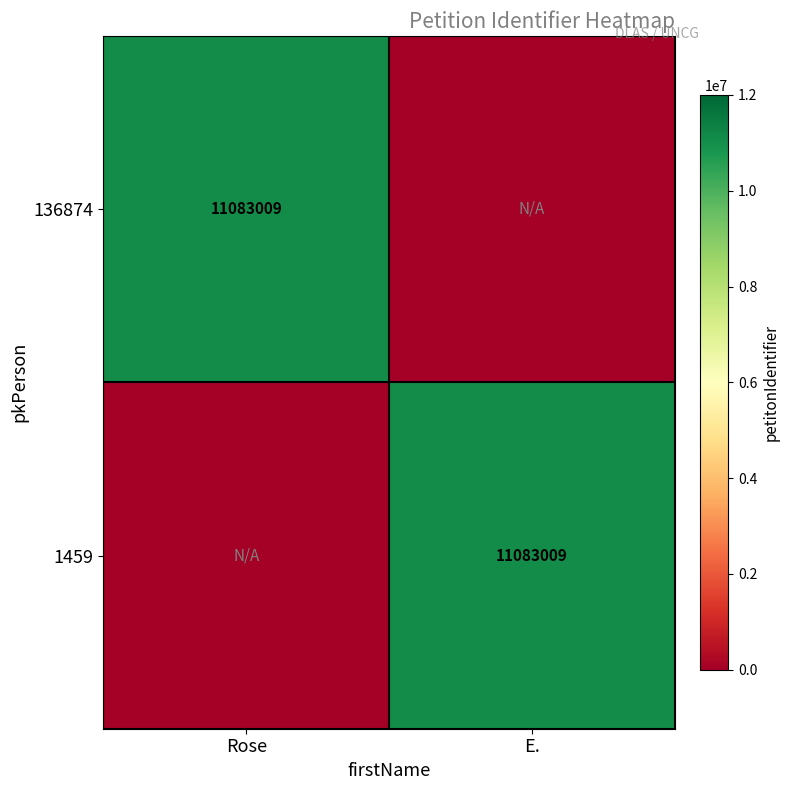

True or false: 1459 has a value of 16699502 at E..

False